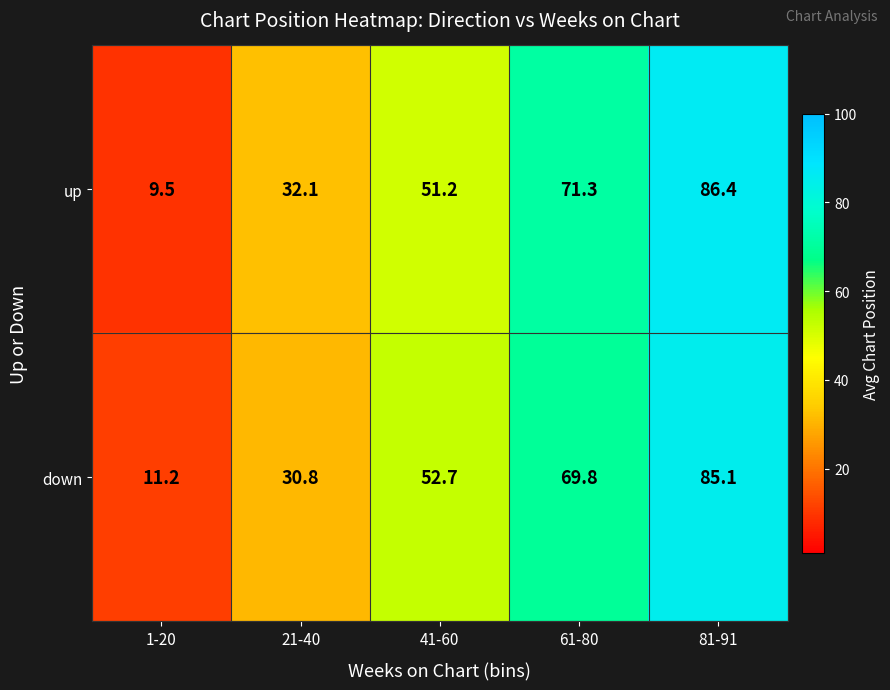

How many categories are shown in the chart?

5